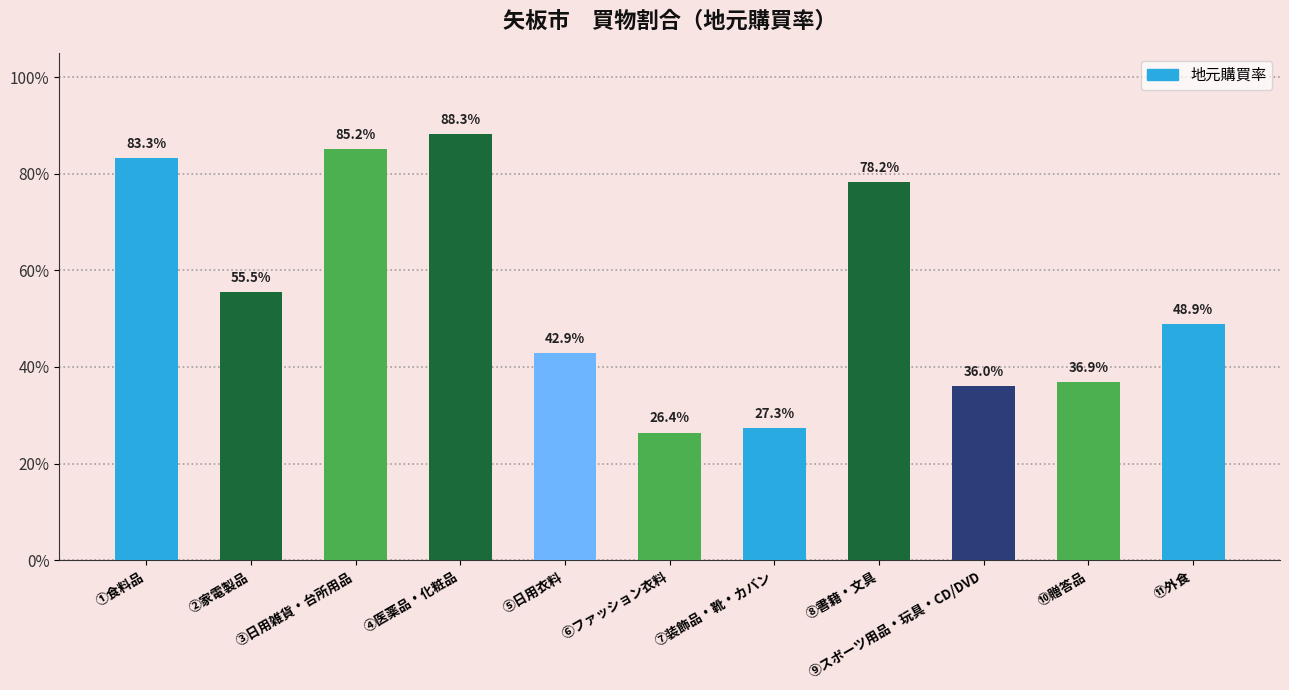

Does the chart contain any negative values?

No